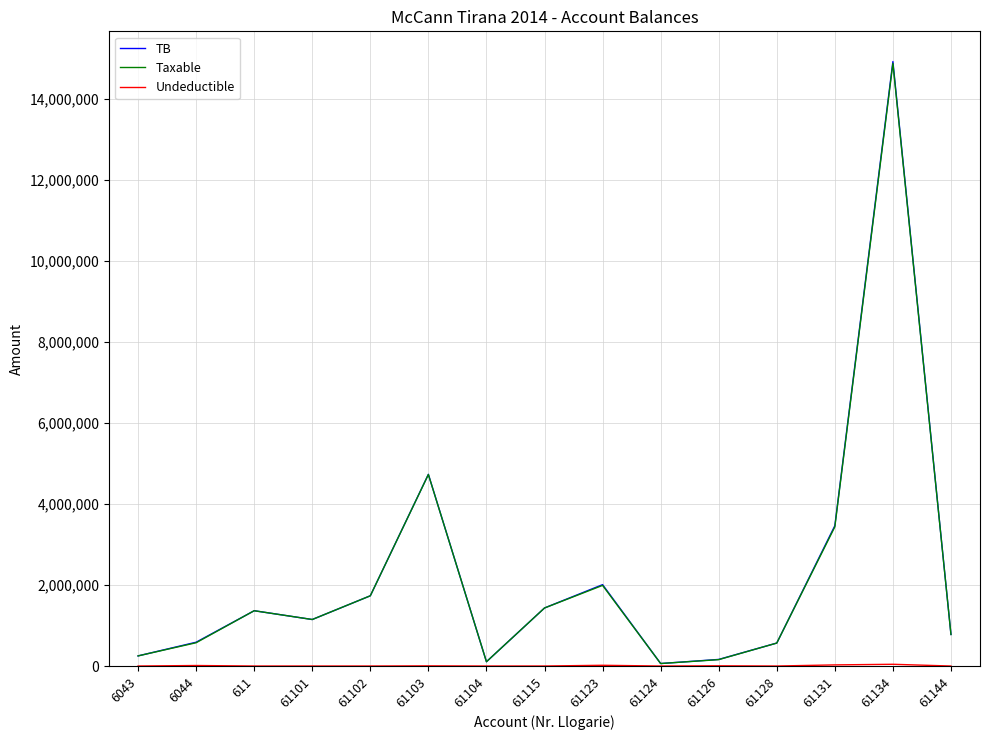

What is the difference between the highest and lowest values at 61103?

4731146.9